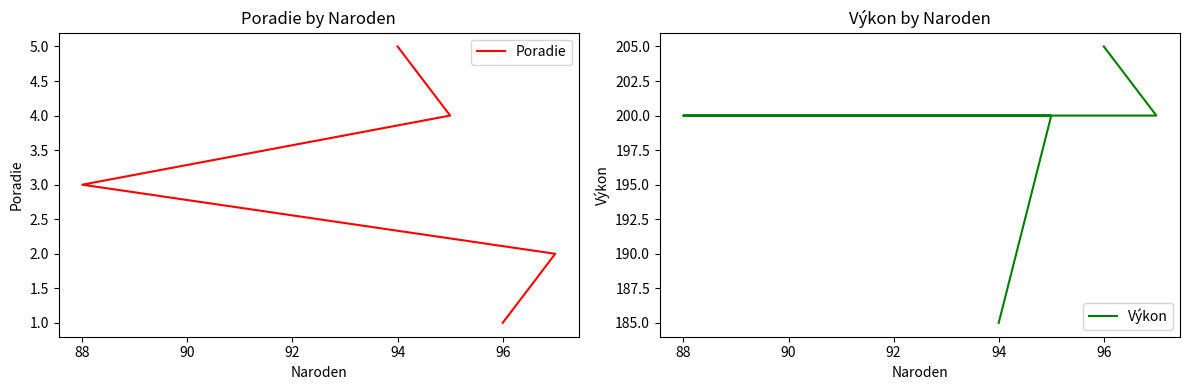

List the series in order of their overall mean, lowest first.

Poradie, Výkon